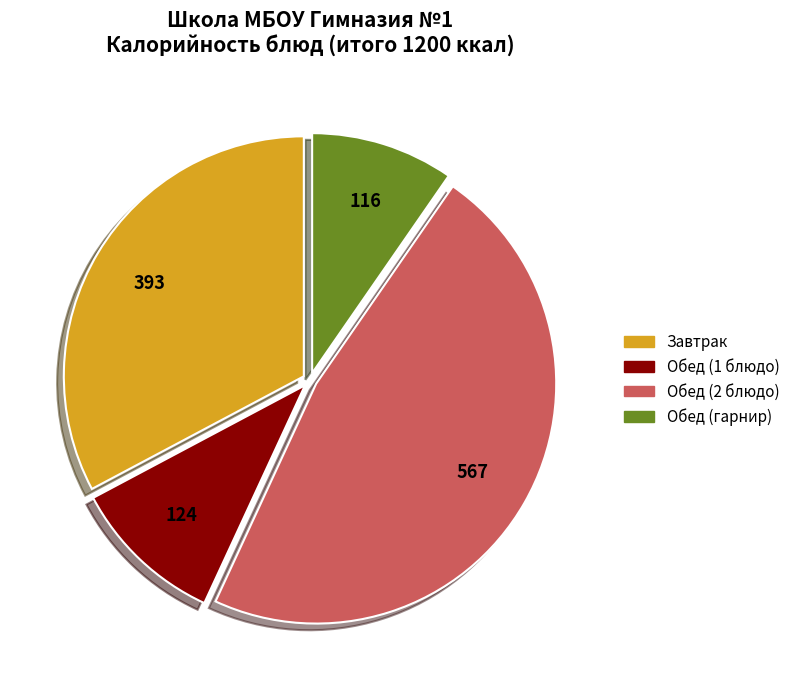

Is there any slice that represents more than half of the pie?

No